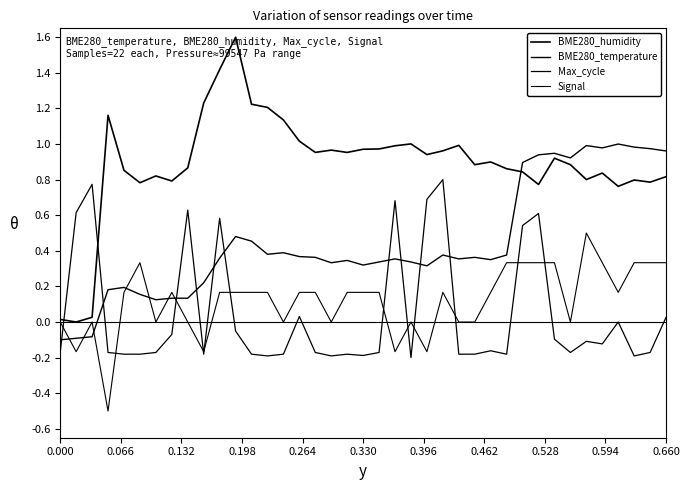

Reading left to right, what are all the values shown in this chart?

BME280_humidity: 0.0	0.0	0.0	1.2	0.9	0.8	0.8	0.8	0.9	1.2	1.4	1.6	1.2	1.2	1.1	1.0	1.0	1.0	1.0	1.0	1.0	1.0	1.0	0.9	1.0	1.0	0.9	0.9	0.9	0.8	0.8	0.9	0.9	0.8	0.8	0.8	0.8	0.8	0.8
BME280_temperature: -0.1	-0.1	-0.1	0.2	0.2	0.2	0.1	0.1	0.1	0.2	0.4	0.5	0.5	0.4	0.4	0.4	0.4	0.3	0.3	0.3	0.3	0.4	0.3	0.3	0.4	0.4	0.4	0.4	0.4	0.9	0.9	0.9	0.9	1.0	1.0	1.0	1.0	1.0	1.0
Max_cycle: -0.2	0.6	0.8	-0.2	-0.2	-0.2	-0.2	-0.1	0.6	-0.2	0.6	-0.1	-0.2	-0.2	-0.2	0.0	-0.2	-0.2	-0.2	-0.2	-0.2	0.7	-0.2	0.7	0.8	-0.2	-0.2	-0.2	-0.2	0.5	0.6	-0.1	-0.2	-0.1	-0.1	0.0	-0.2	-0.2	0.0
Signal: 0.0	-0.2	0.0	-0.5	0.2	0.3	0.0	0.2	0.0	-0.2	0.2	0.2	0.2	0.2	0.0	0.2	0.2	0.0	0.2	0.2	0.2	-0.2	0.0	-0.2	0.2	0.0	0.0	0.2	0.3	0.3	0.3	0.3	0.0	0.5	0.3	0.2	0.3	0.3	0.3